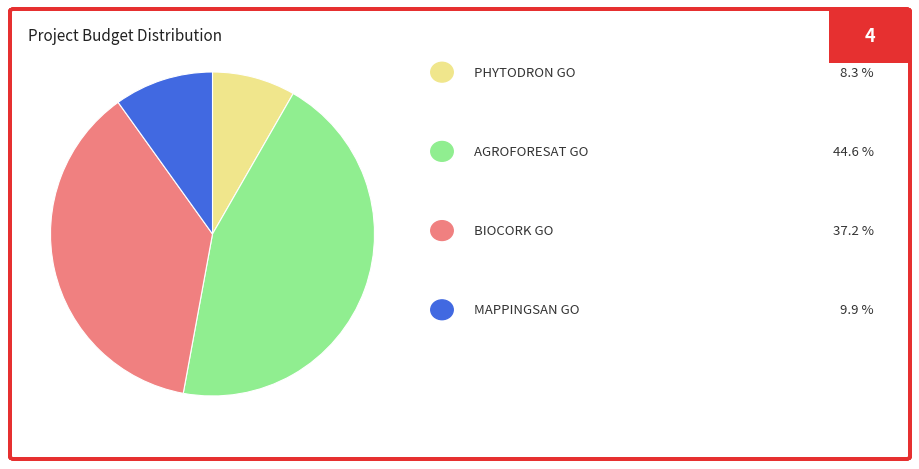

Is there any slice that represents more than half of the pie?

No